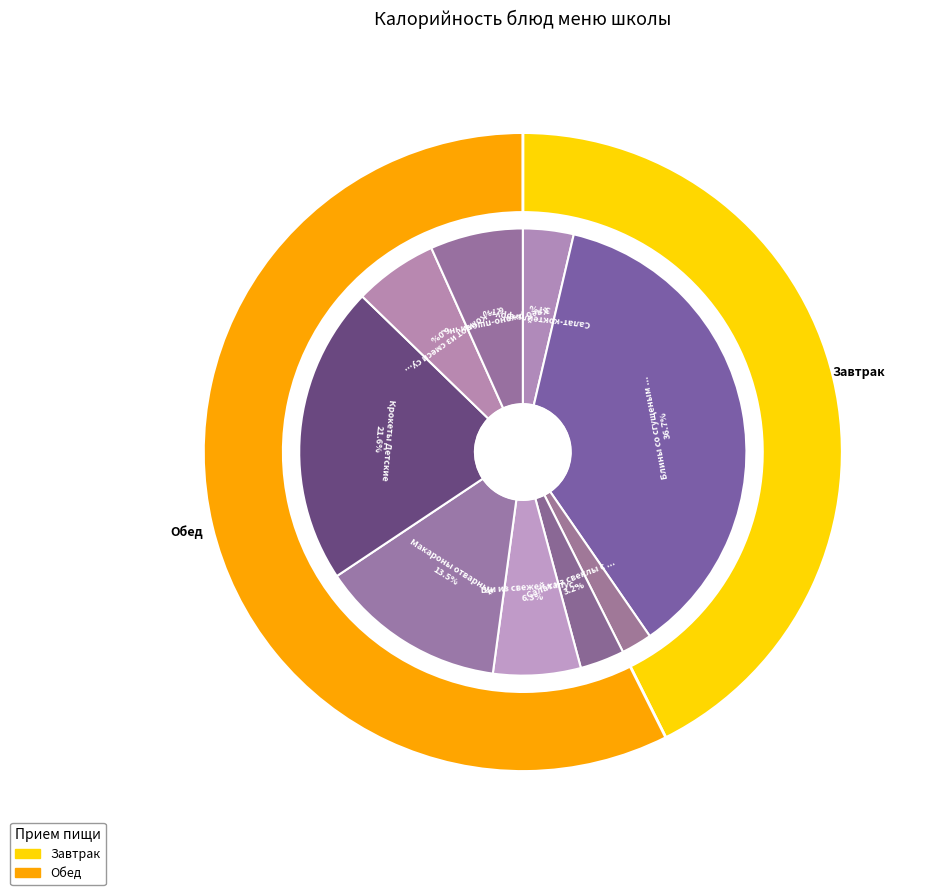

Is Блины со сгущеным молоком the majority of the pie?

No